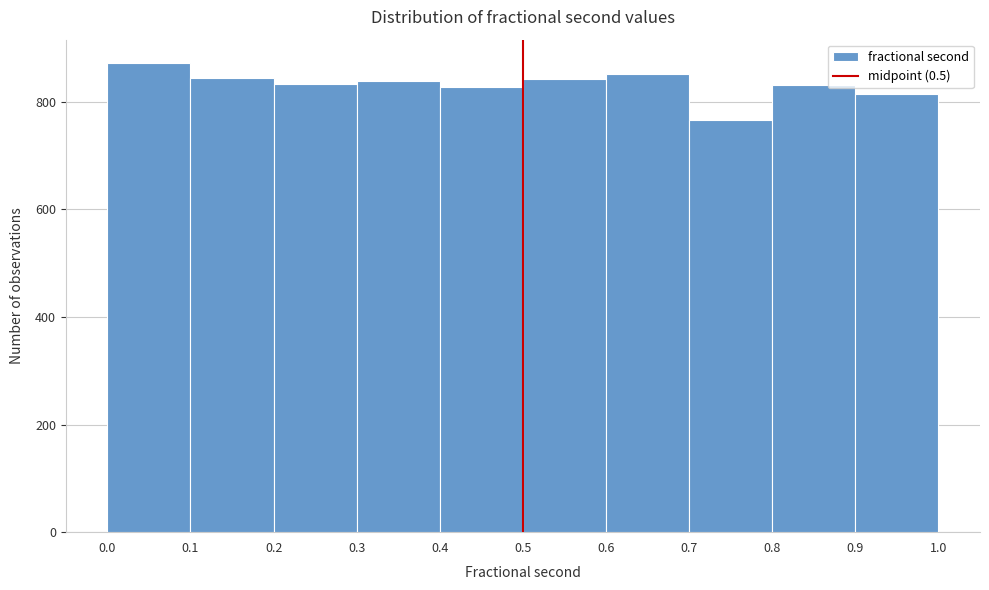

Reading left to right, transcribe this chart: for each bar, give the range it covers on the x-axis and its height. The values are not printed on the chart, so give them approximately, as read against the axis.

0.0 to 0.1: 880
0.1 to 0.2: 840
0.2 to 0.3: 840
0.3 to 0.4: 840
0.4 to 0.5: 820
0.5 to 0.6: 840
0.6 to 0.7: 860
0.7 to 0.8: 760
0.8 to 0.9: 840
0.9 to 1.0: 820